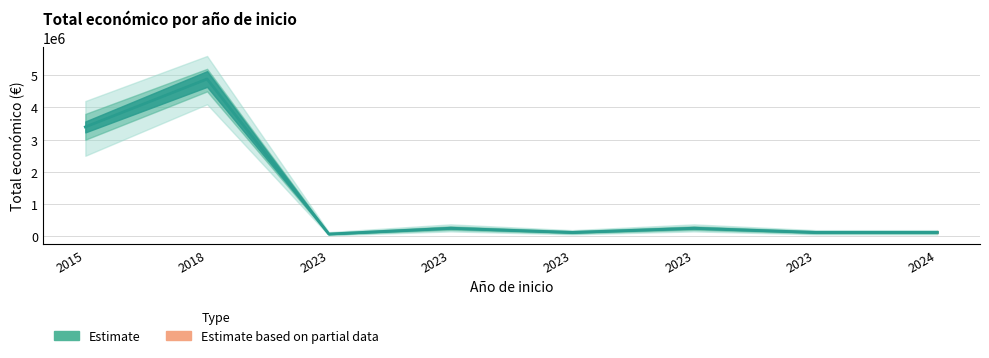

How many points are higher than both their immediate neighbors (excluding endpoints)?

3